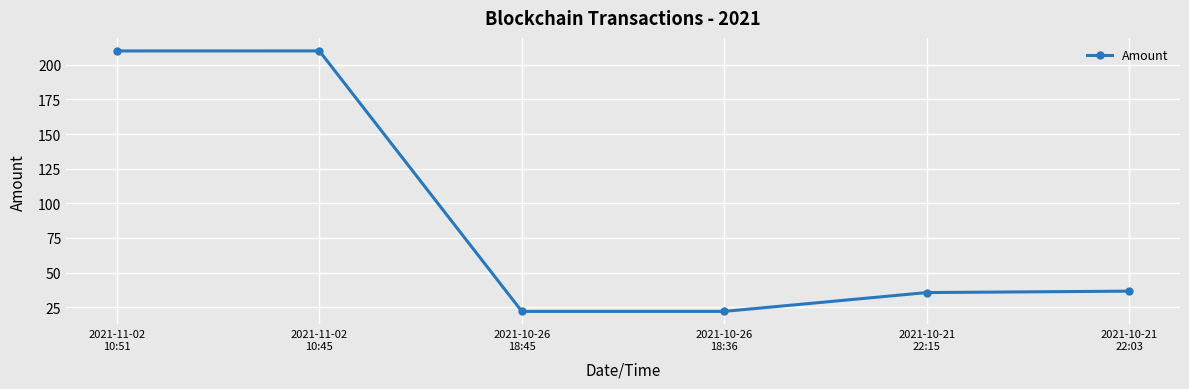

Read the value at 2021-10-21
22:03.

36.6